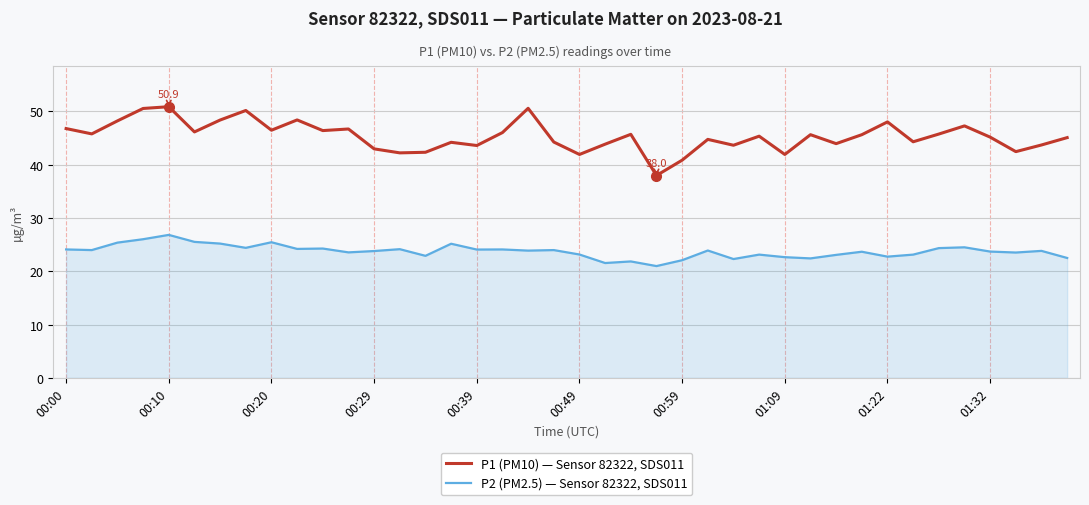

Rank the series by their average value, from lowest to highest.

P2 (PM2.5) — Sensor 82322, SDS011, P1 (PM10) — Sensor 82322, SDS011